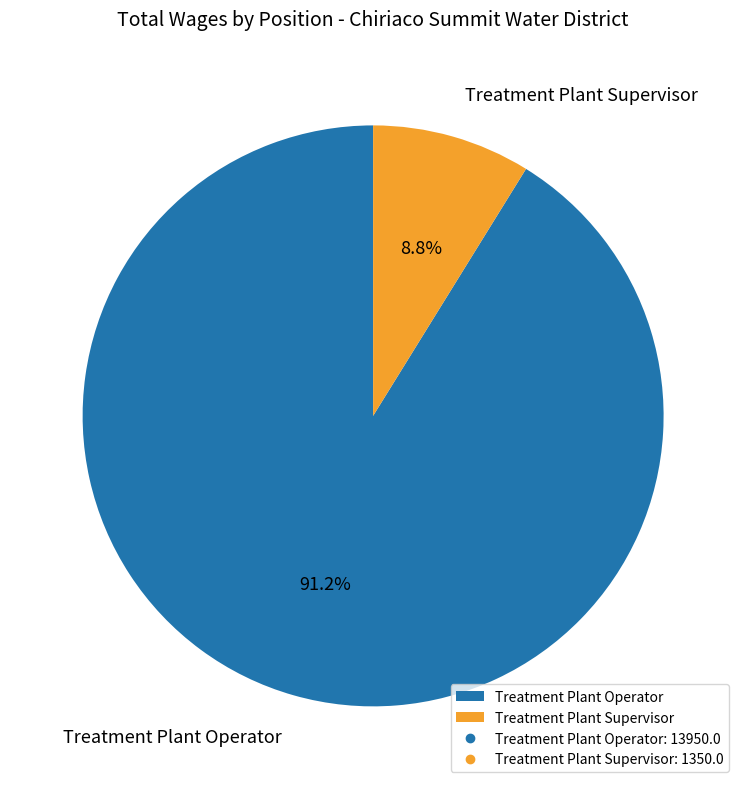

How many segments does this pie chart have?

2